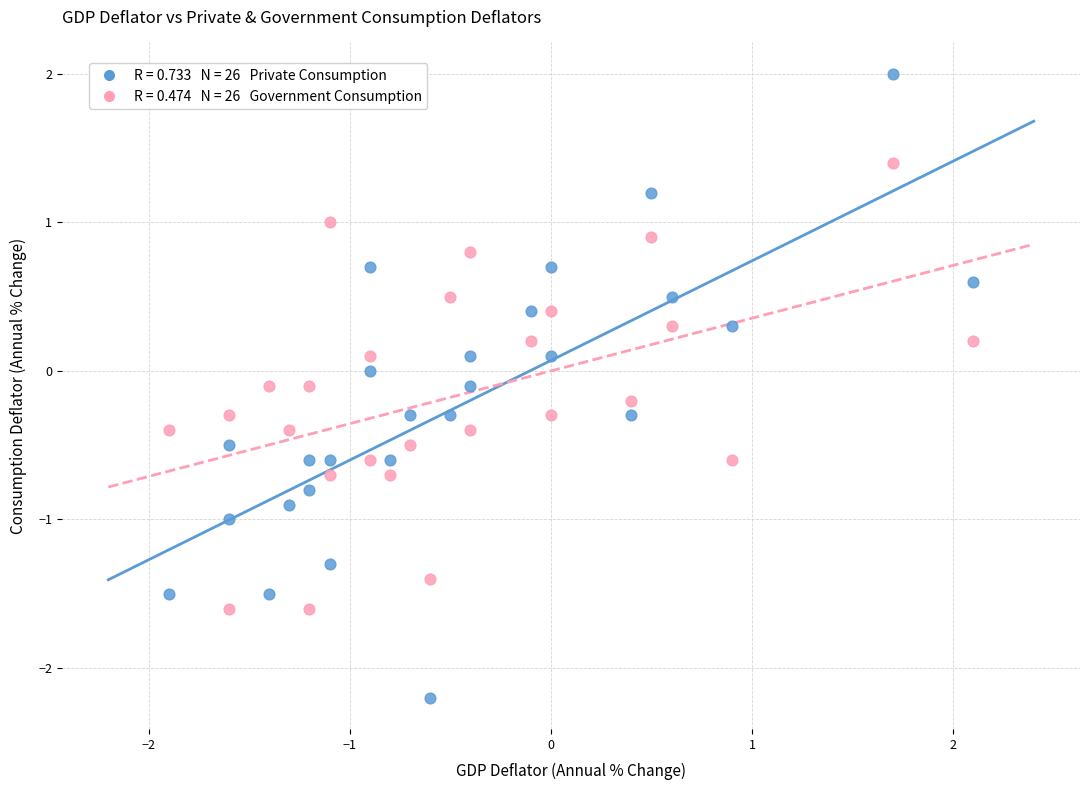

Across all data points, what is the range of Y values (max minus min)?

4.2